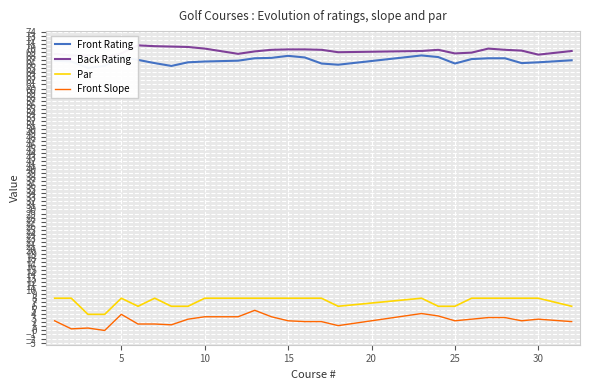

What are all the series names shown in the legend?

Front Rating, Back Rating, Par, Front Slope